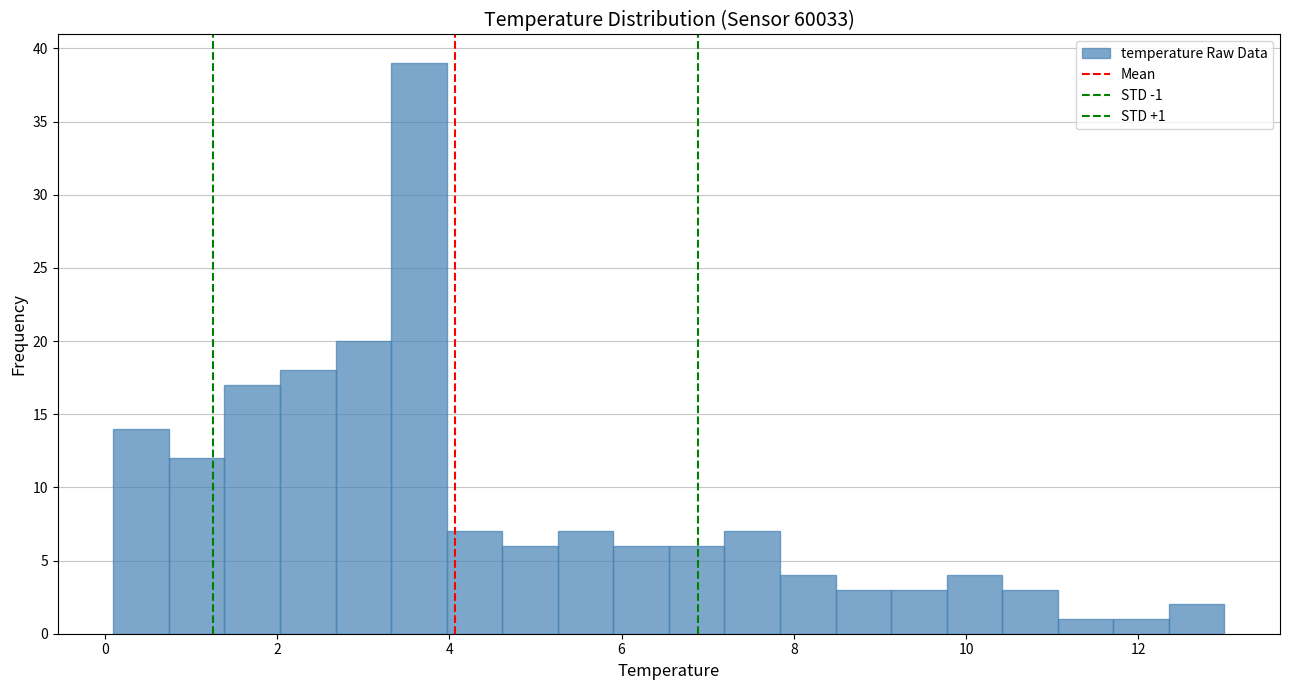

Read against the x-axis, roughly where is the centre of the tallest bar?

3.6